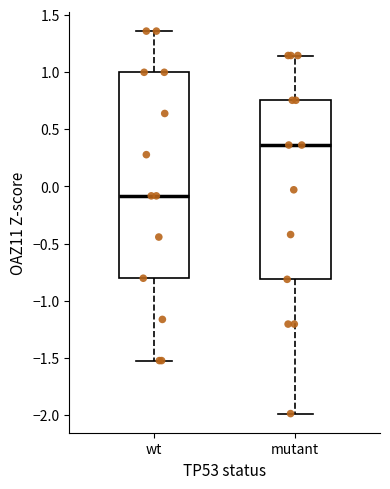

Which box is the tallest, from its lower edge to its upper edge?

wt